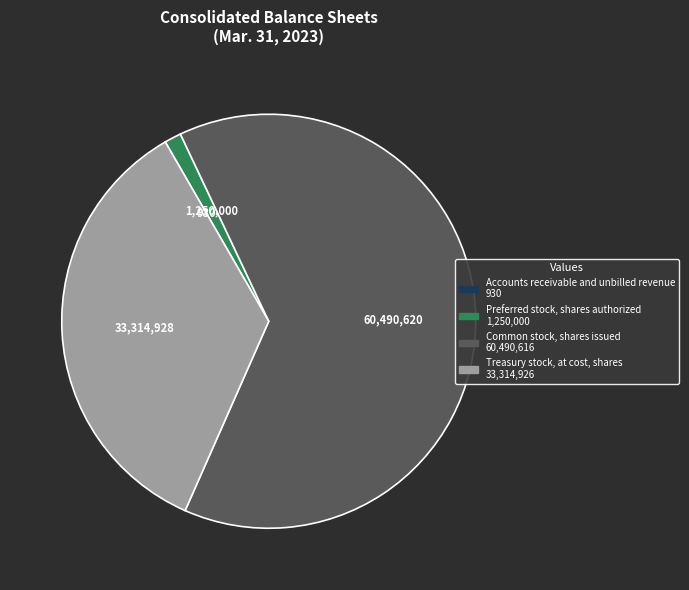

Which slice represents more than half of the pie?

Common stock, shares issued